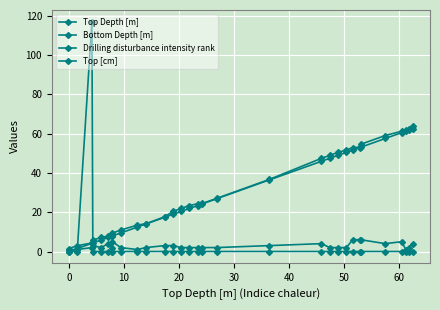

How many values in the Bottom Depth [m] series exceed 24?

16